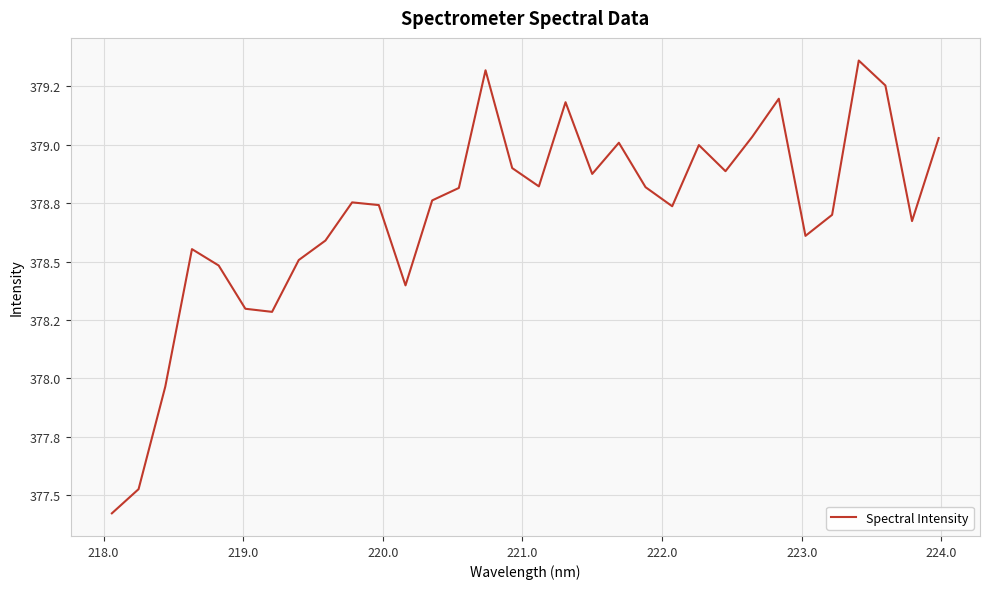

Does the chart have visible grid lines?

Yes